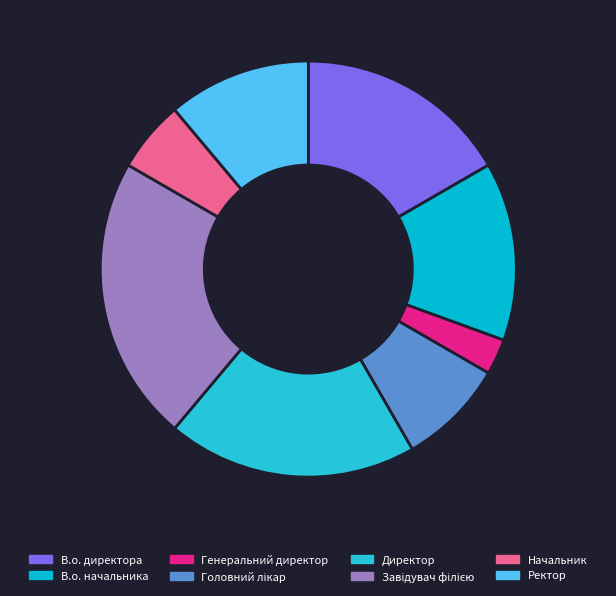

Count the number of slices in the pie.

8